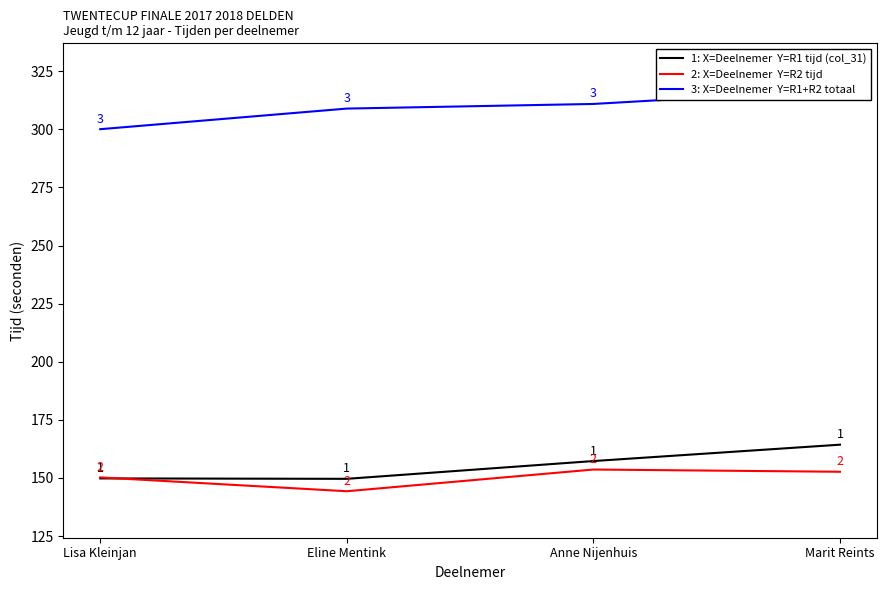

What is the maximum value for R1+R2 totaal?

317.0